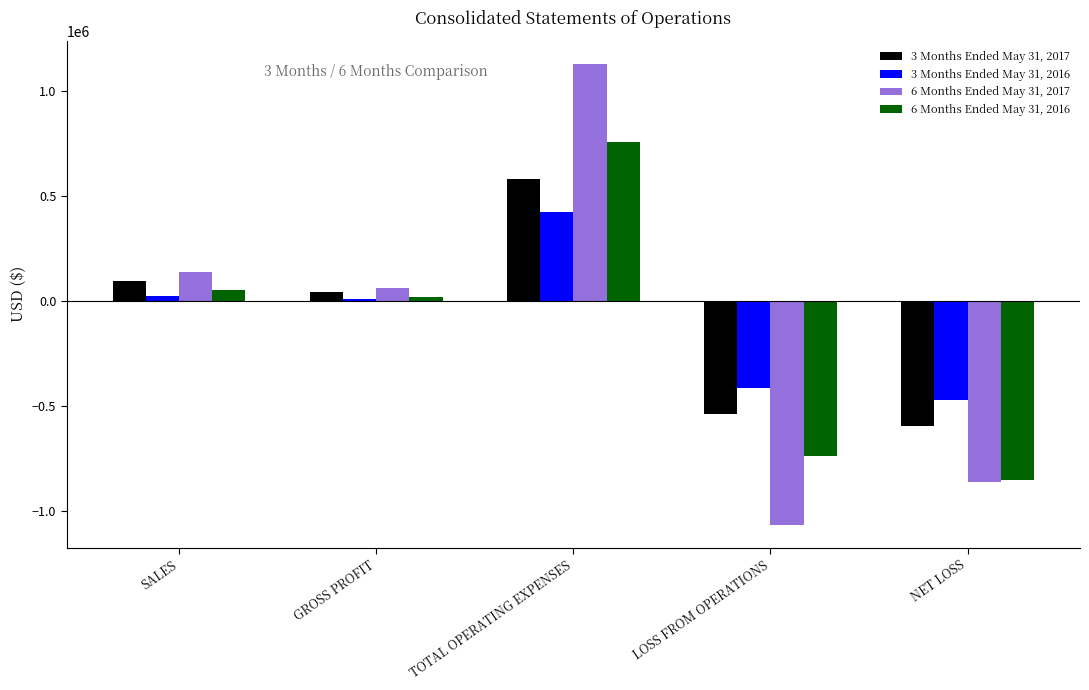

At TOTAL OPERATING EXPENSES, list the series in order from smallest to largest.

3 Months Ended May 31, 2016, 3 Months Ended May 31, 2017, 6 Months Ended May 31, 2016, 6 Months Ended May 31, 2017